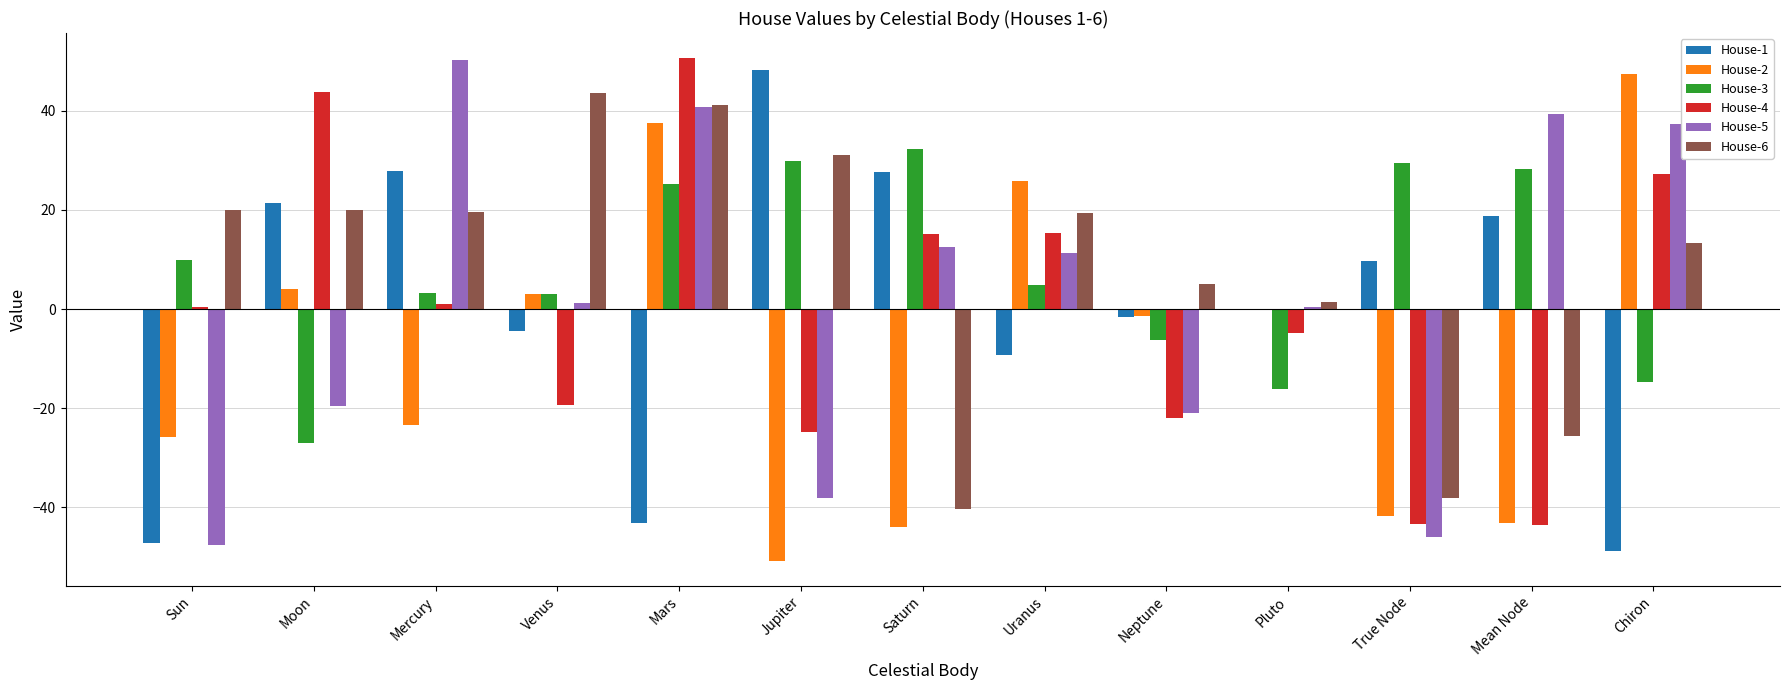

What is the greatest value displayed?

50.6